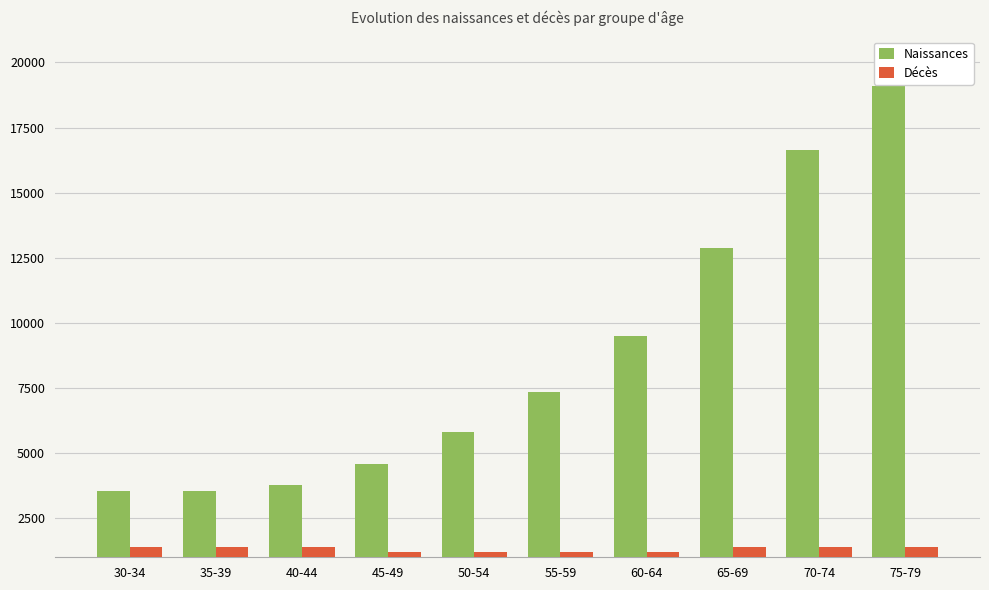

What is the minimum value shown in the chart?

1217